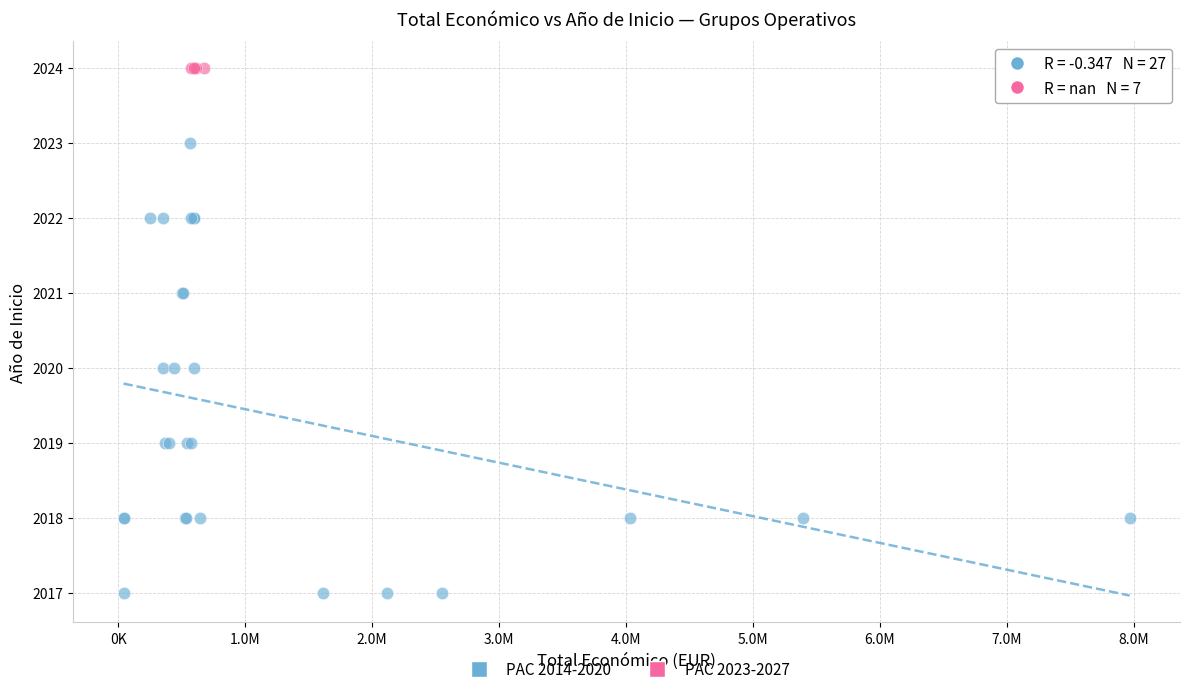

Which series reaches the minimum Y coordinate?

PAC 2014-2020